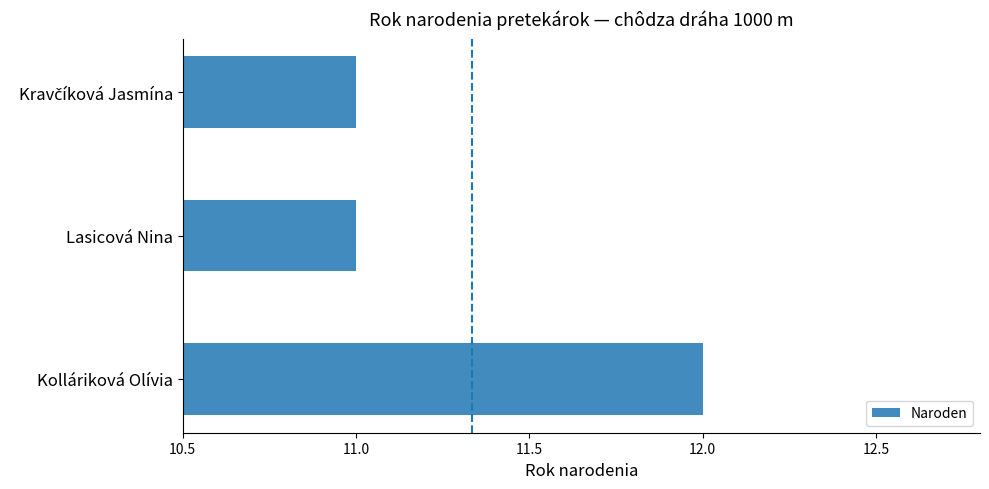

What is the minimum value shown in the chart?

11